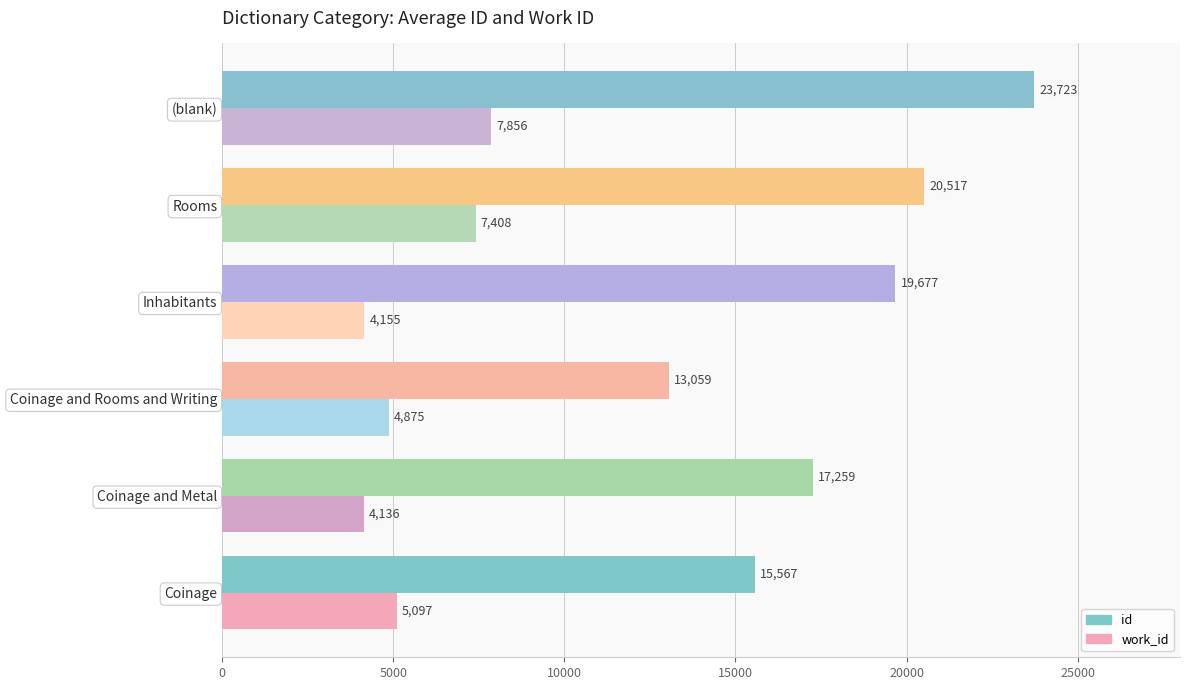

What is the difference between the maximum and second lowest values in the work_id series?

3701